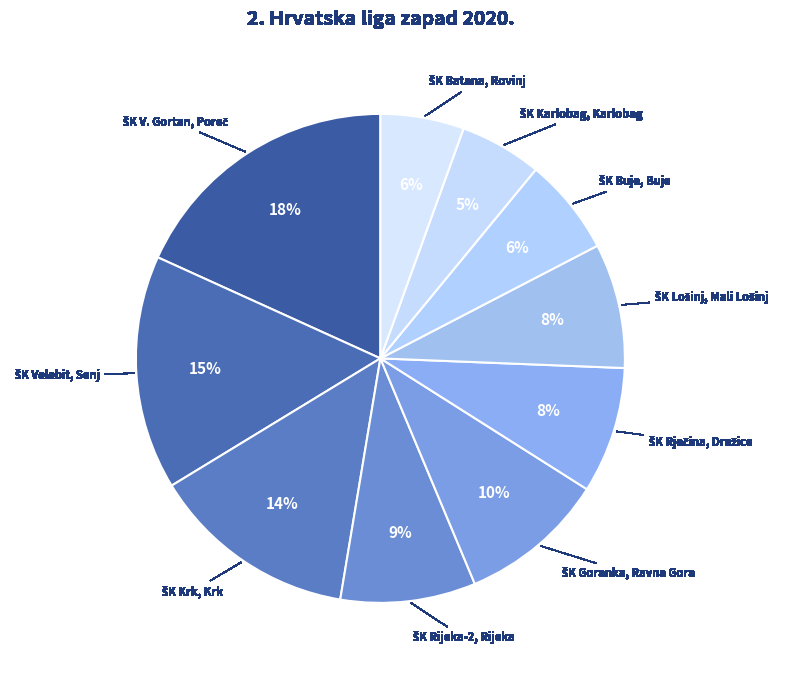

Is there any slice that represents more than half of the pie?

No